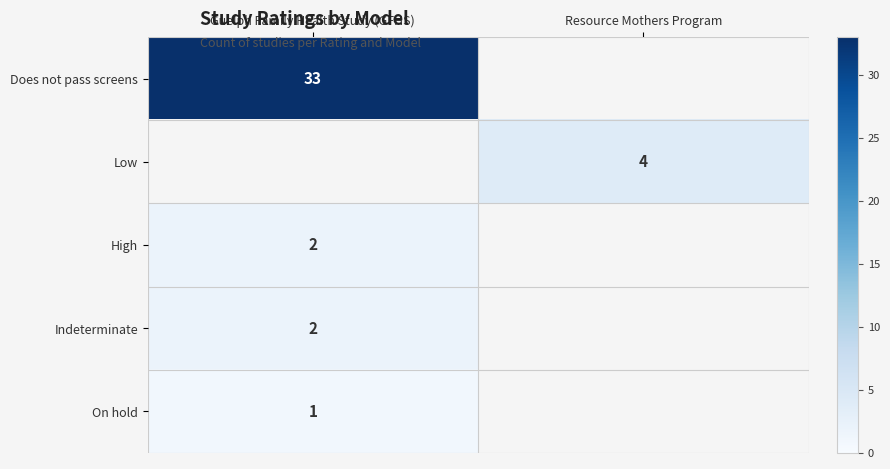

The value of High at Guelph Family Health Study (GFHS) is 3. True or false?

False